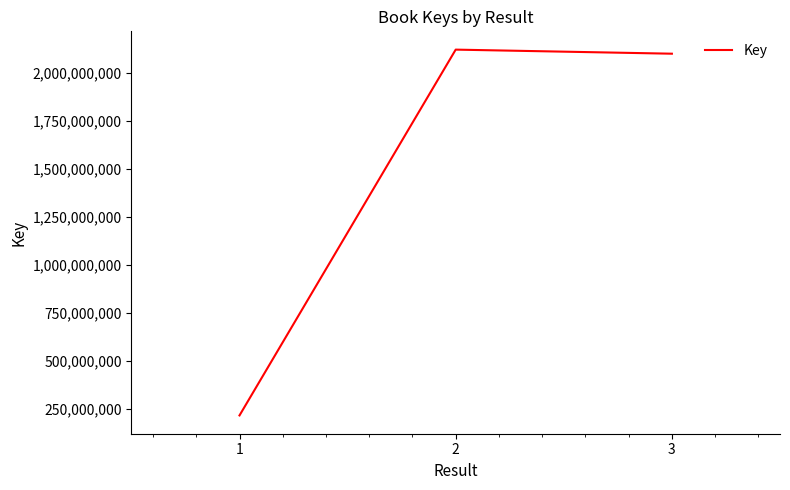

At which category does the chart reach its peak across all series?

2